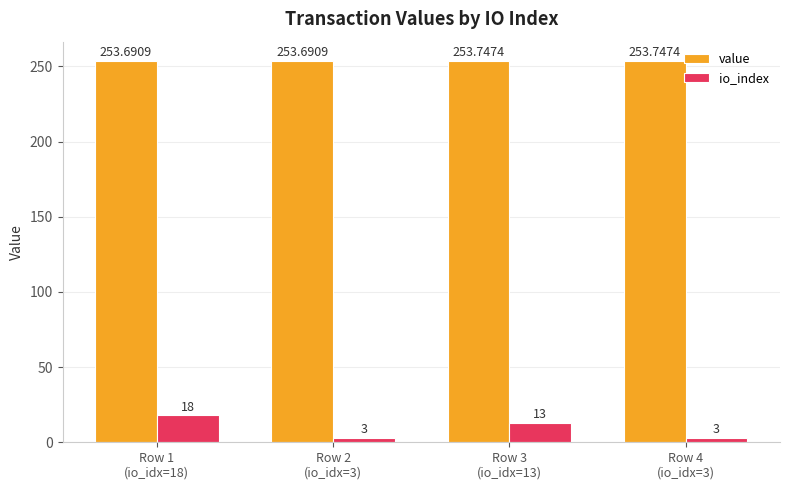

What is the sum of the io_index values at Row 2
(io_idx=3) and Row 1
(io_idx=18)?

21.0